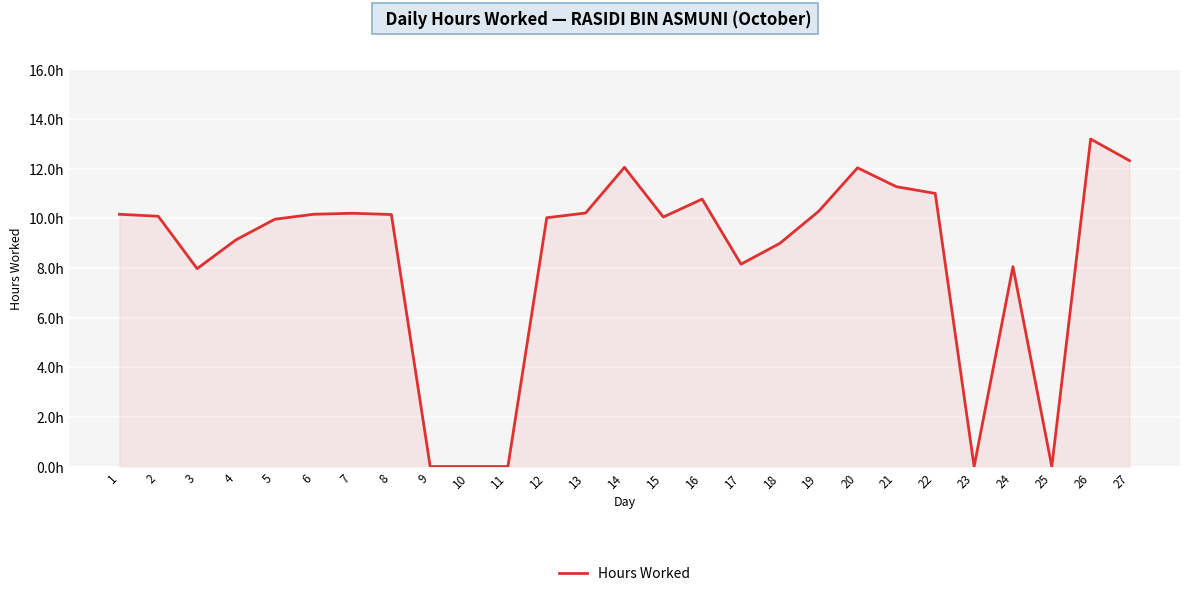

How many interior local valleys (lower than both neighbors) does the data have?

5